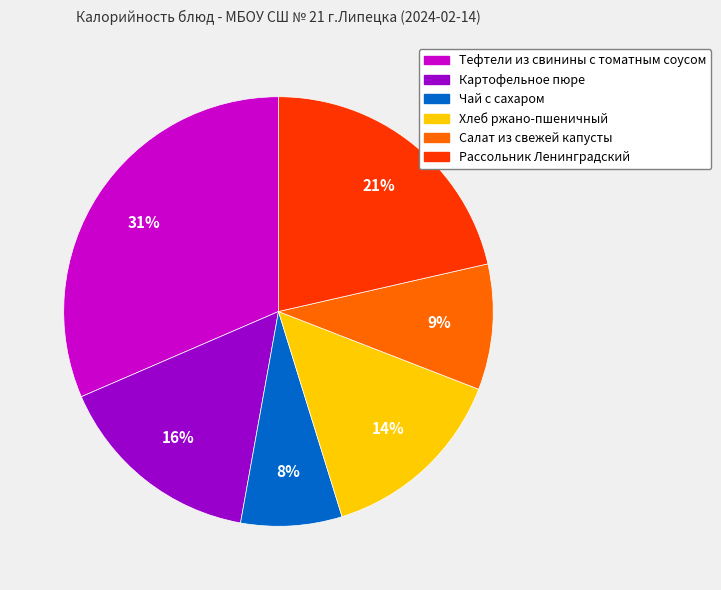

Approximately how many times larger is the value at Рассольник Ленинградский compared to Салат из свежей капусты?

2.3